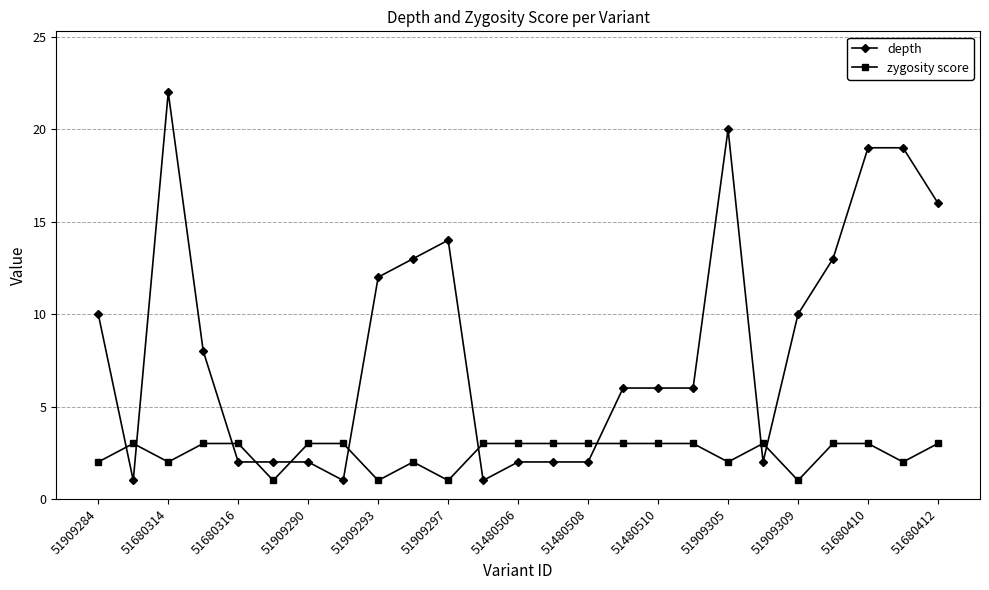

True or false: zygosity score and depth cross at least once.

True